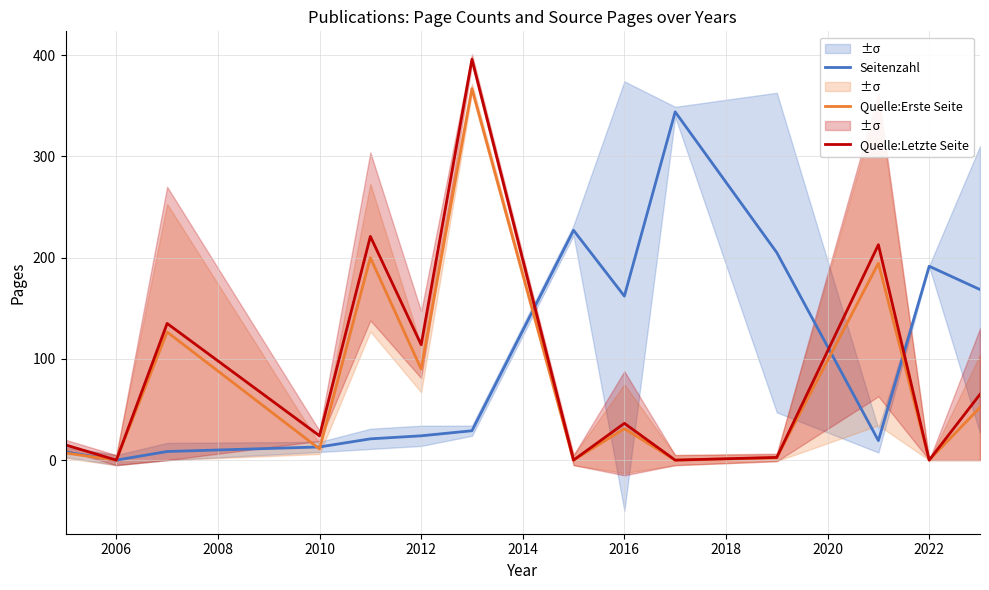

True or false: Seitenzahl has a value of 24.0 at 2012.

True